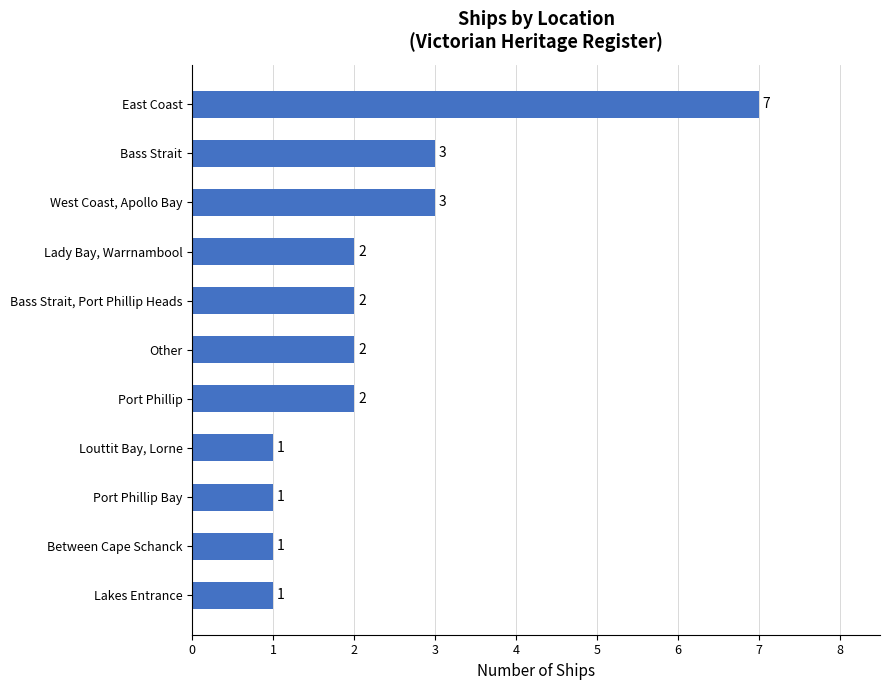

The value at Other is 2. True or false?

True